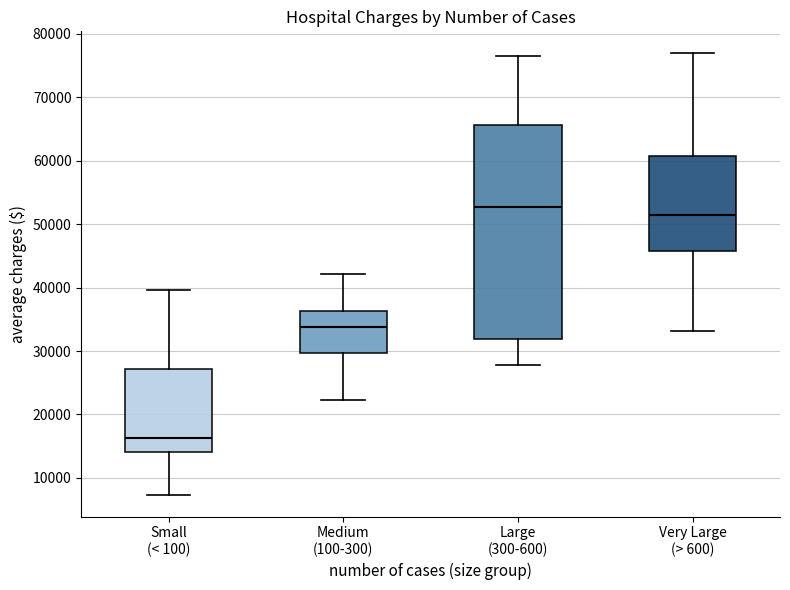

Which box's median line is the lowest?

Small (< 100)